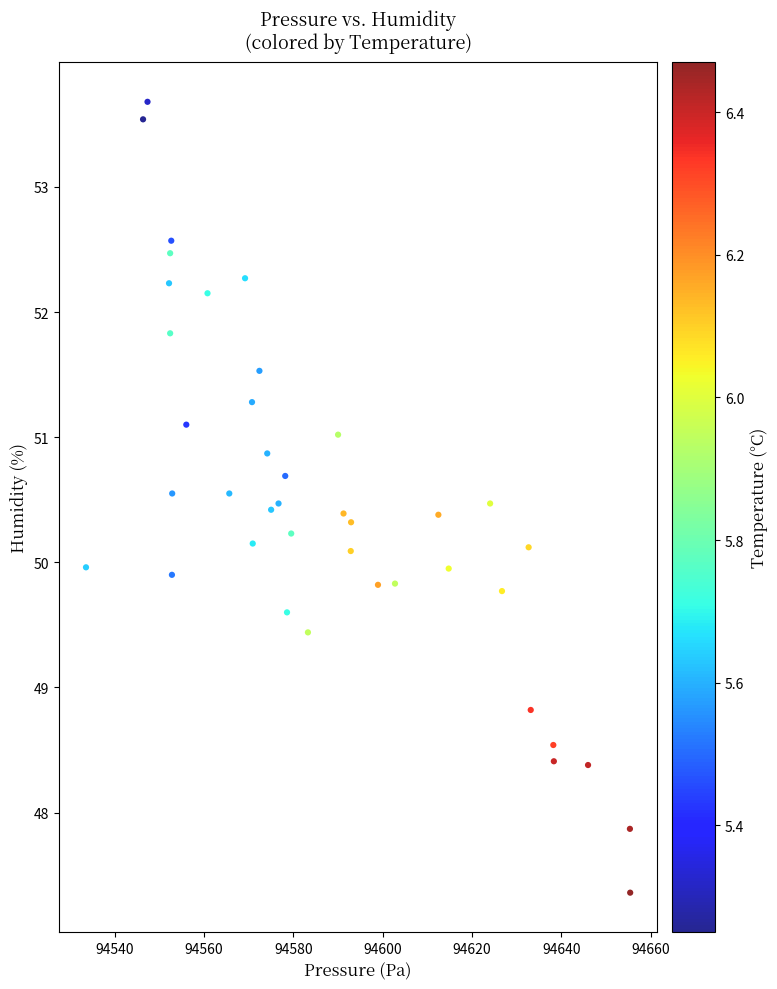

What is the range of X values (max minus min)?

121.9